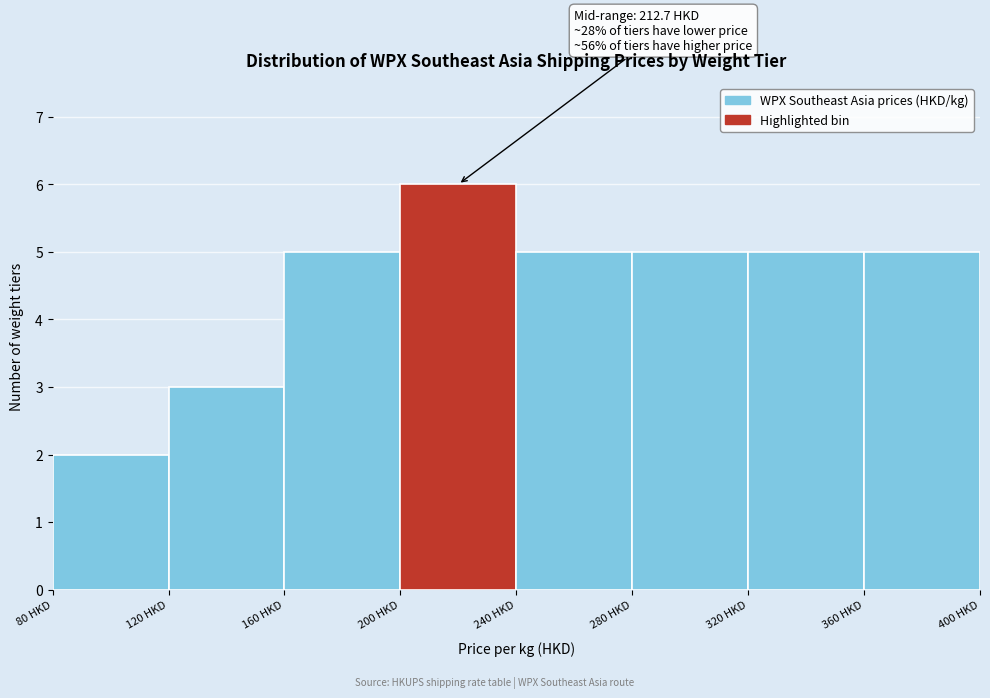

Which range on the x-axis has the tallest bar?

200 to 240